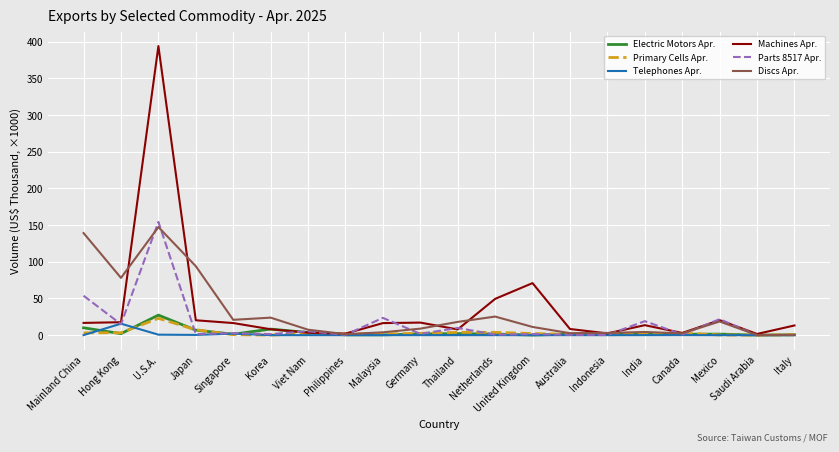

The Parts 8517 Apr. series shows 21.8 at Mexico. True or false?

True